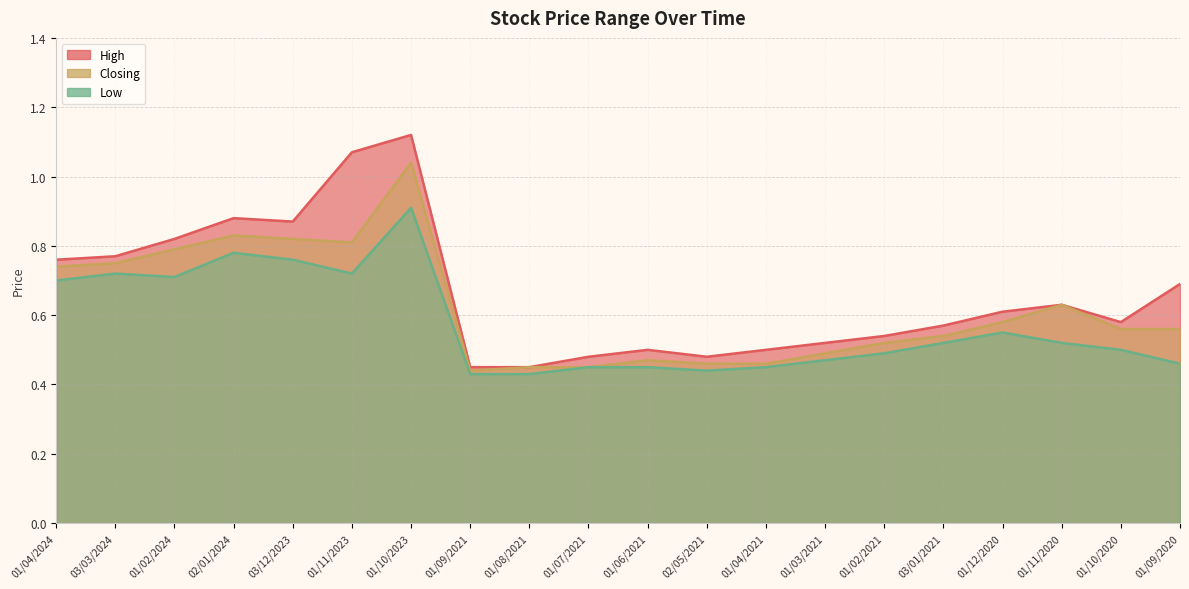

Which series has the widest spread of values?

High